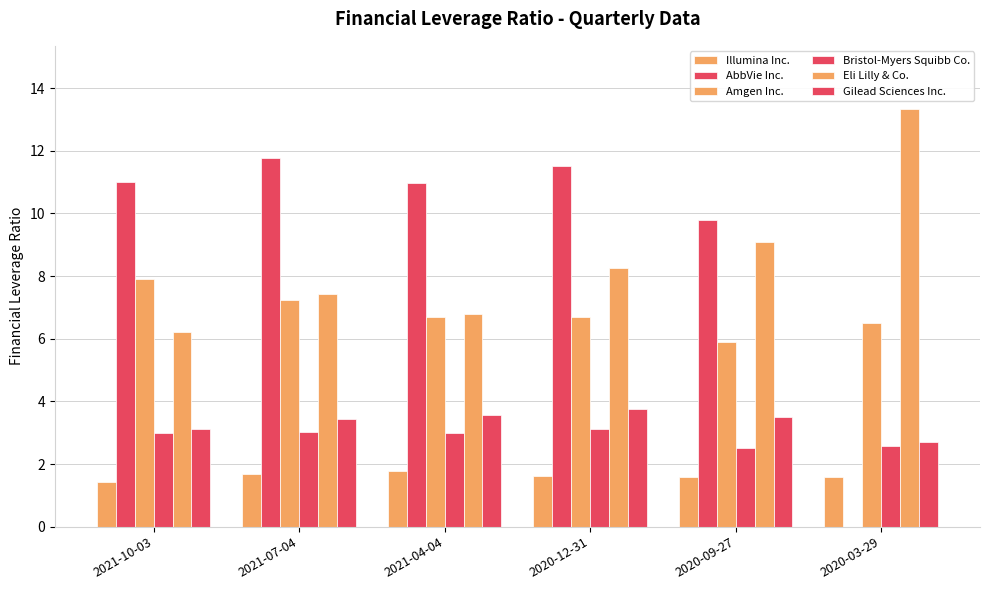

Are the bars horizontal?

No